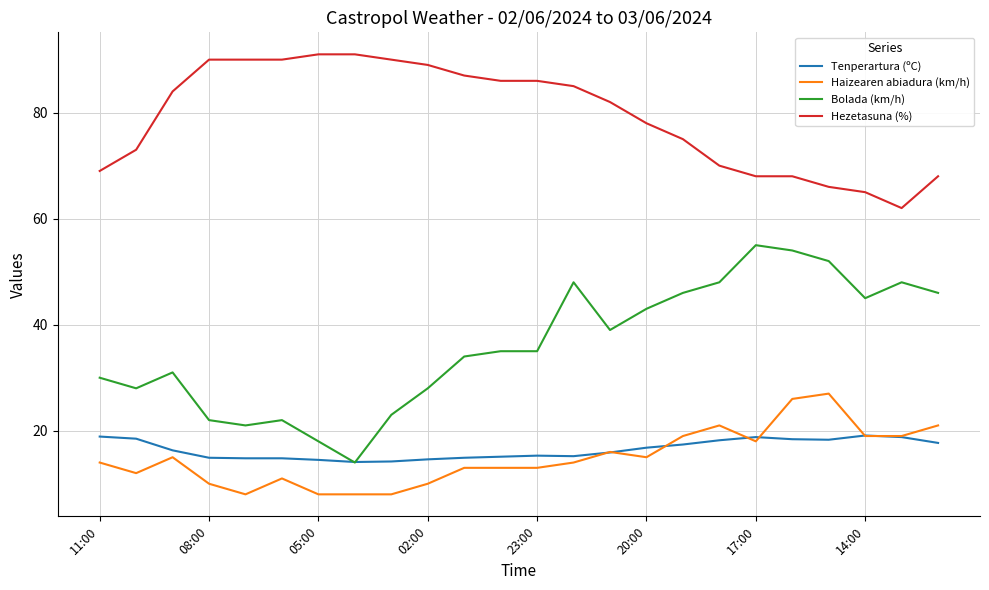

List the series in order of their peak value, highest first.

Hezetasuna (%), Bolada (km/h), Haizearen abiadura (km/h), Tenperartura (ºC)